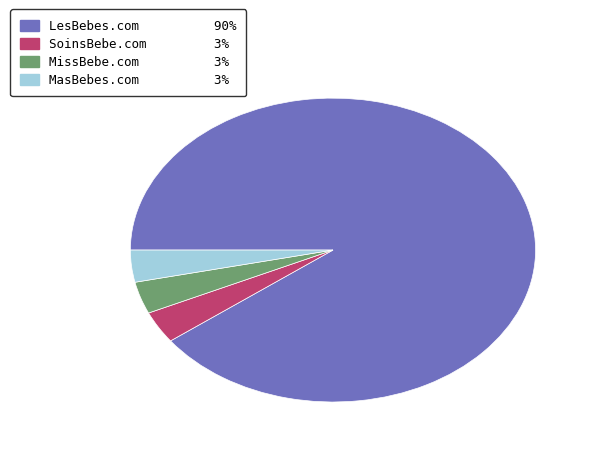

Combined, do MasBebes.com and SoinsBebe.com account for over 50%?

No